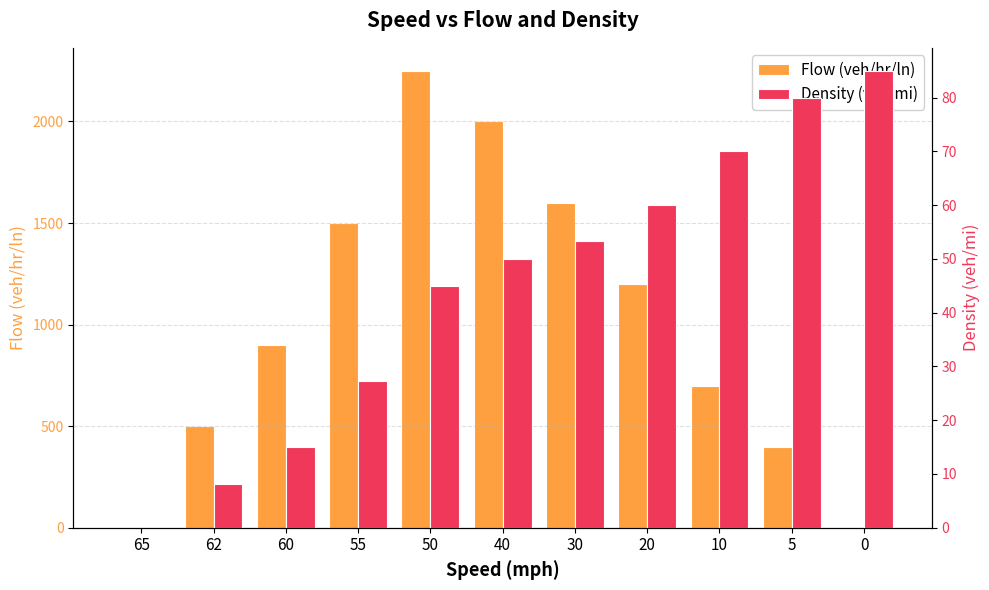

True or false: Density (veh/mi) has a value of 108.8 at 10.

False